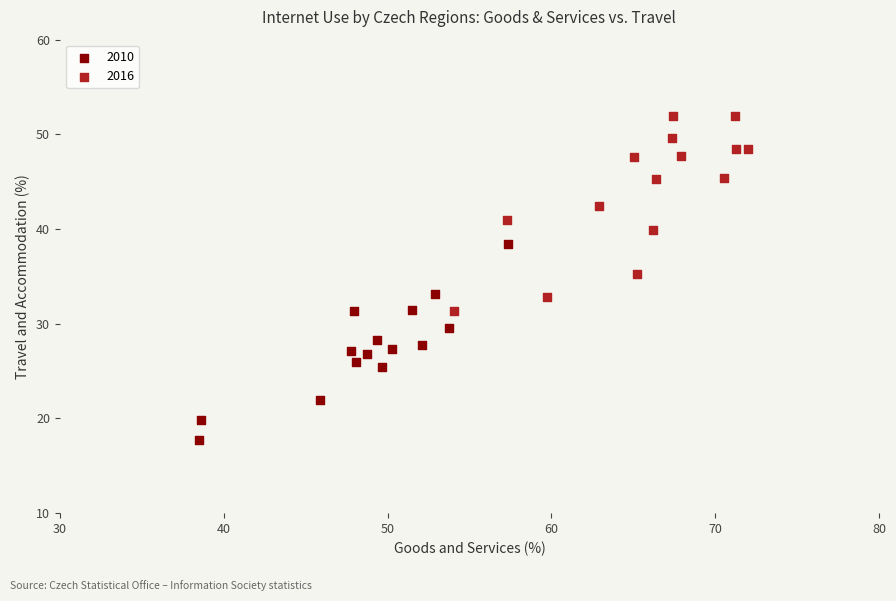

Which series reaches the minimum Y coordinate?

2010